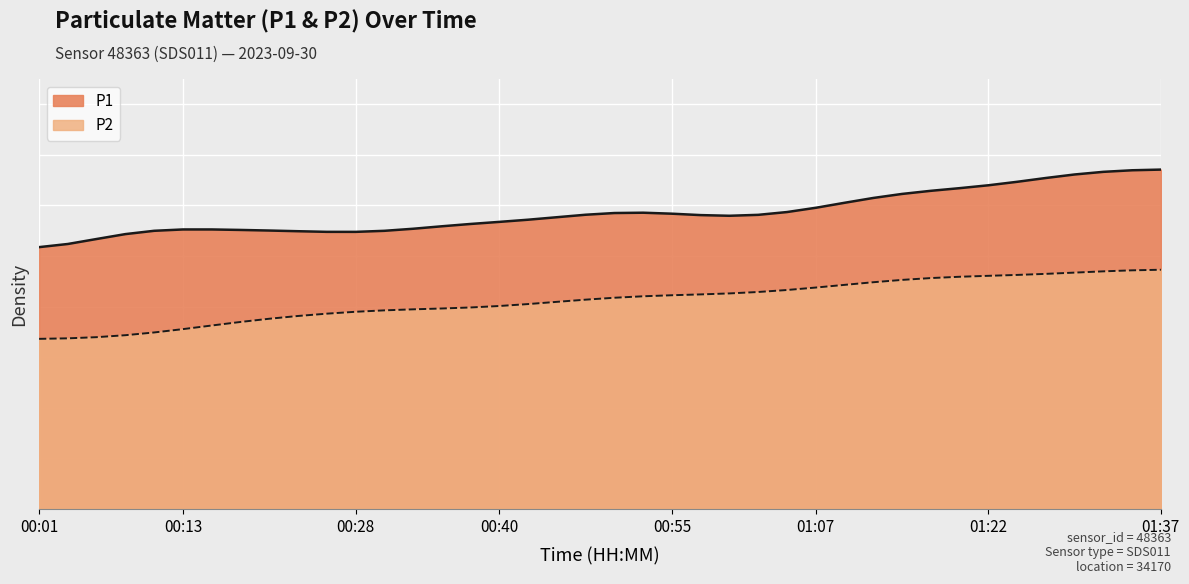

Does the chart display data point markers on the line(s)?

No